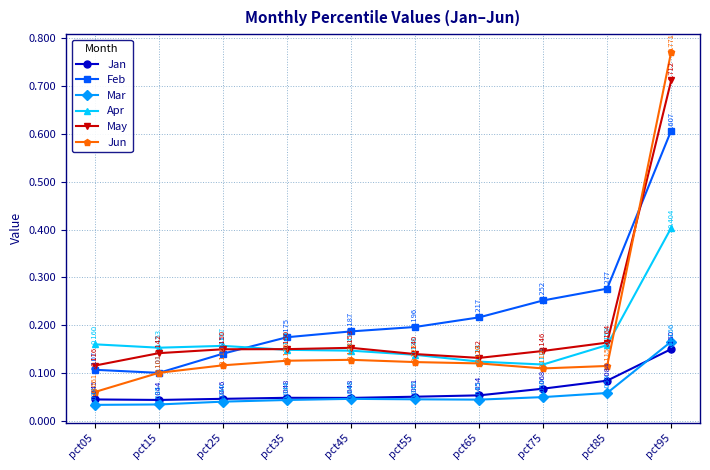

True or false: Jan and May intersect in this chart.

False